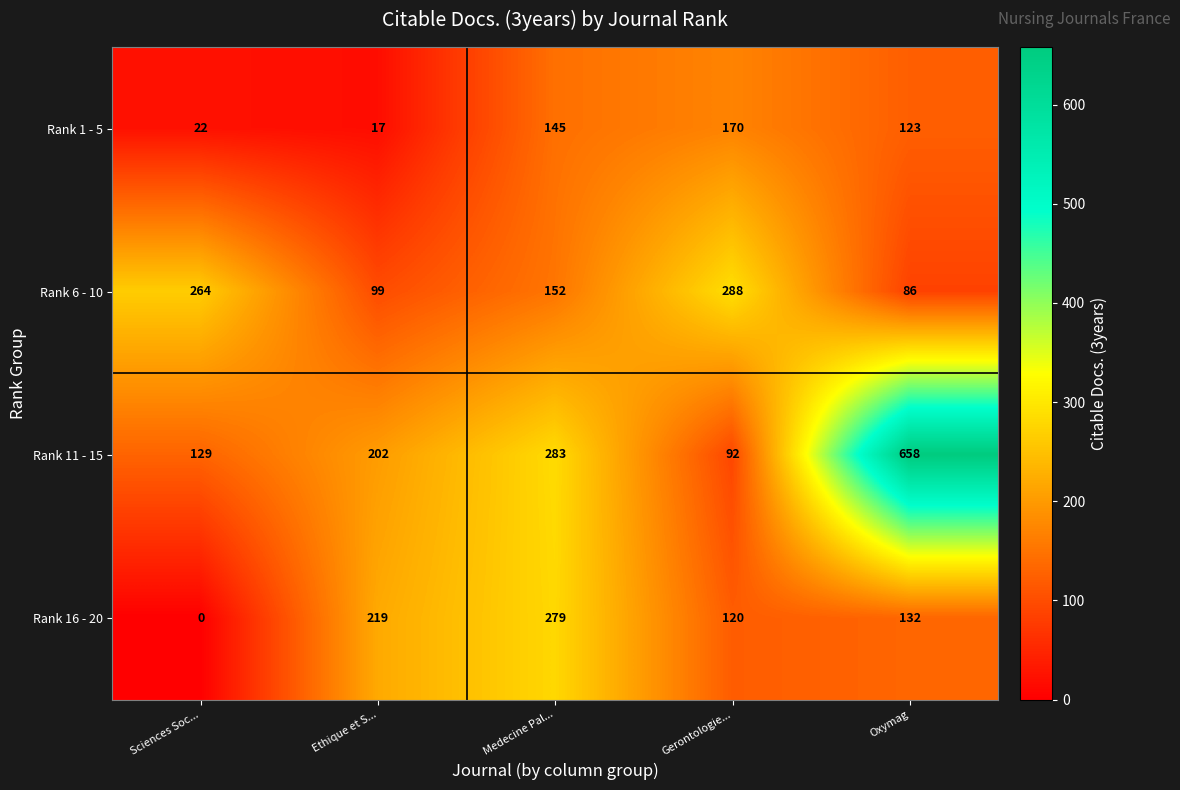

What is the approximate value of Rank 1 - 5 at Ethique et S..., to the nearest 10?

20